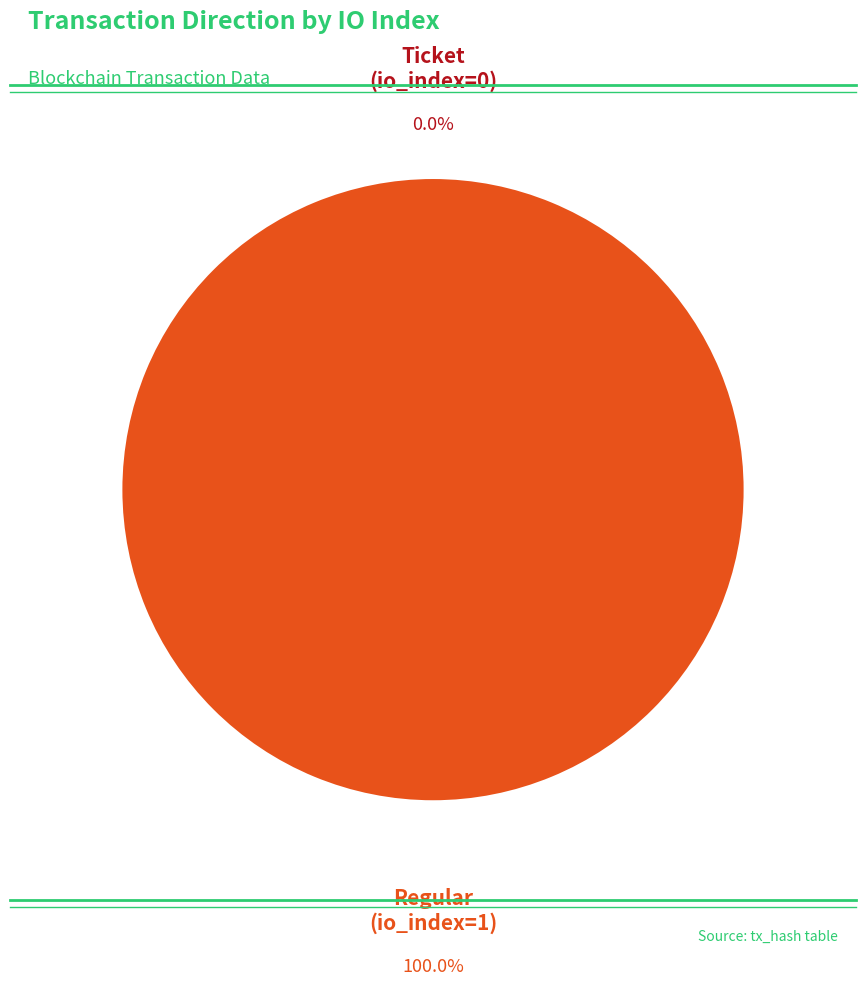

What is the largest slice in the pie chart?

Regular